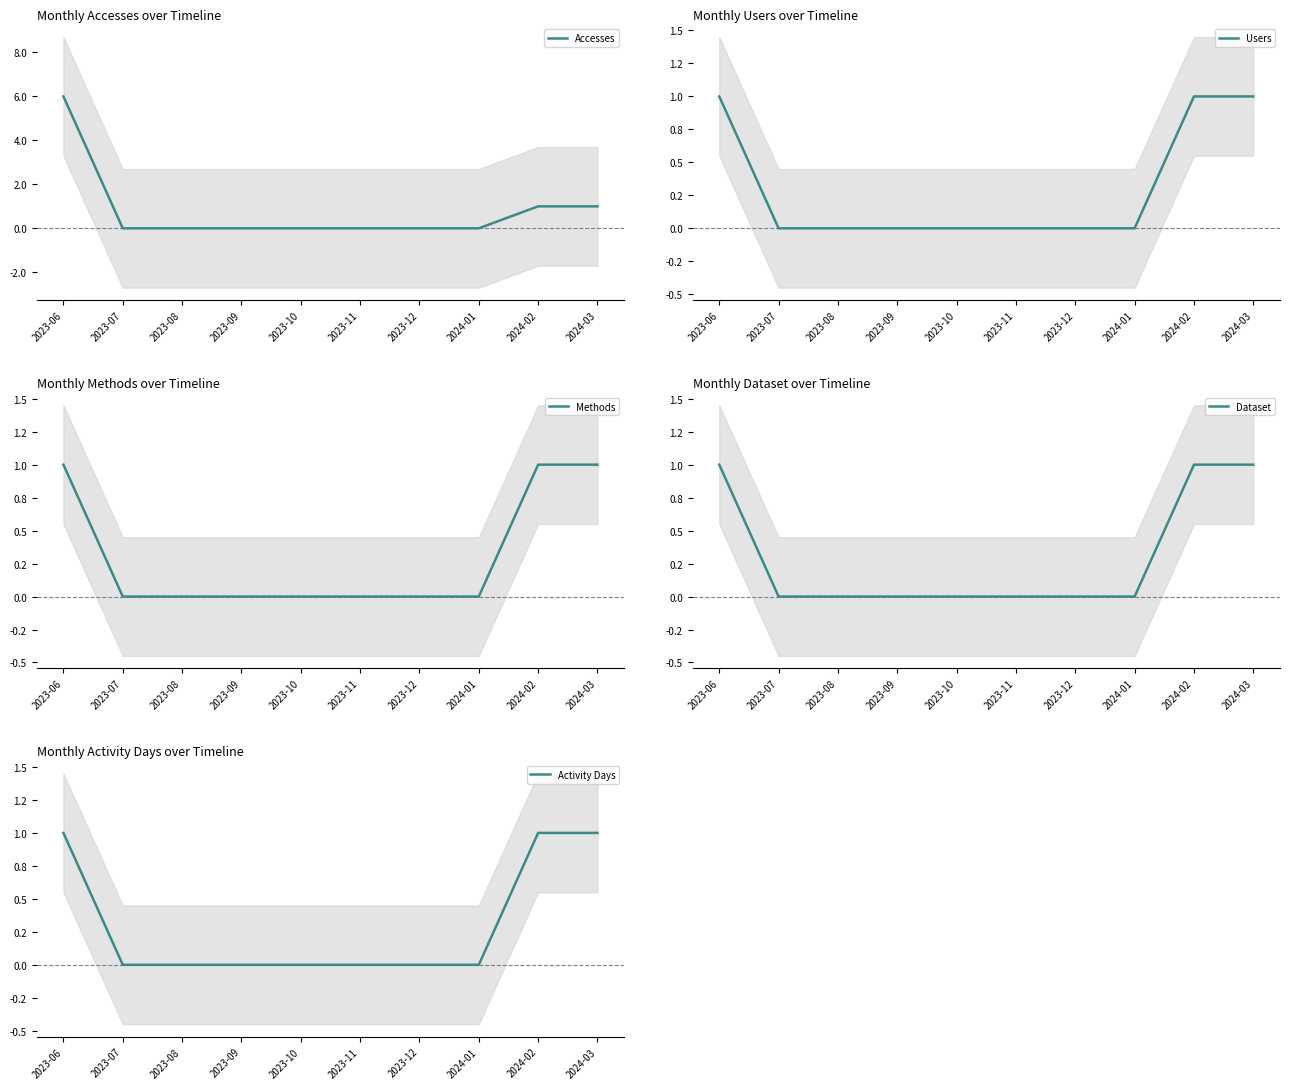

Between 2023-12 and 2024-03, which series saw the biggest shift?

Accesses